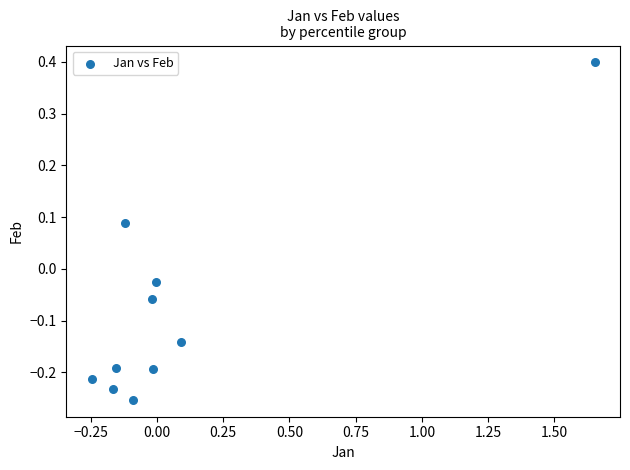

What is the range of Y values (max minus min)?

0.7